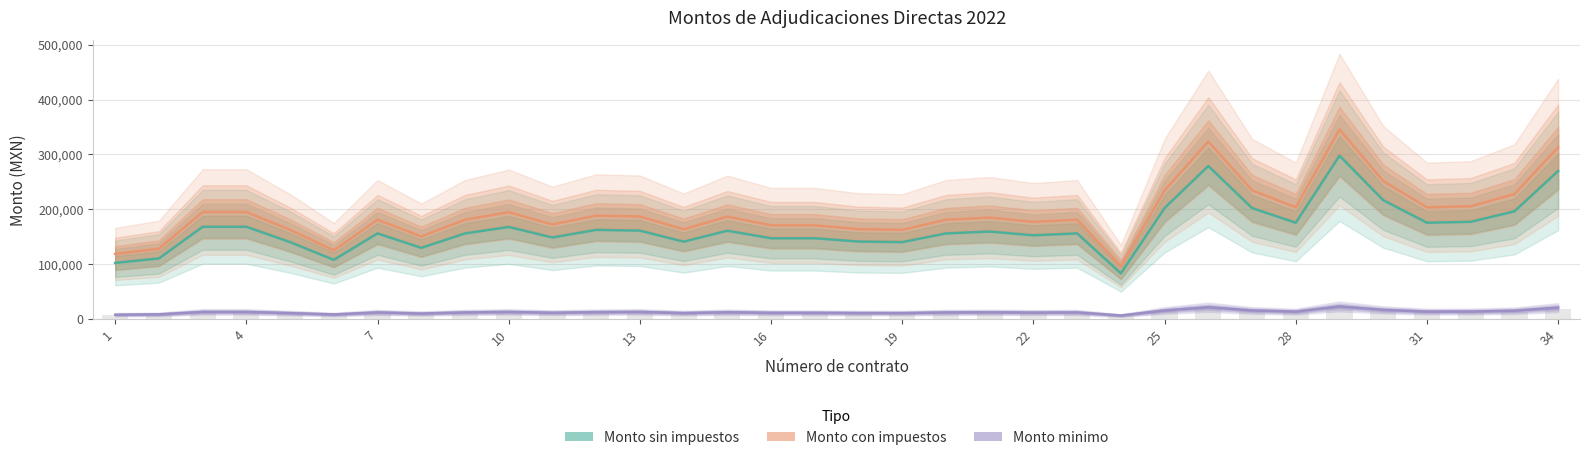

Is the value of Monto sin impuestos at 10 greater than the value of Monto minimo at 13?

Yes